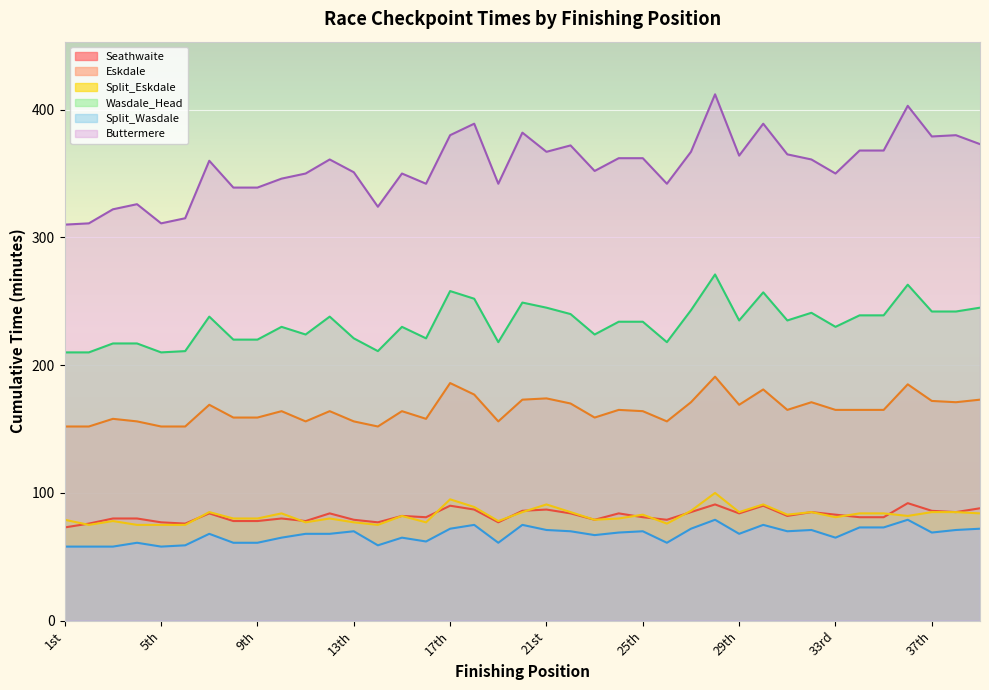

What is the label of the 30th point from the left?

30th